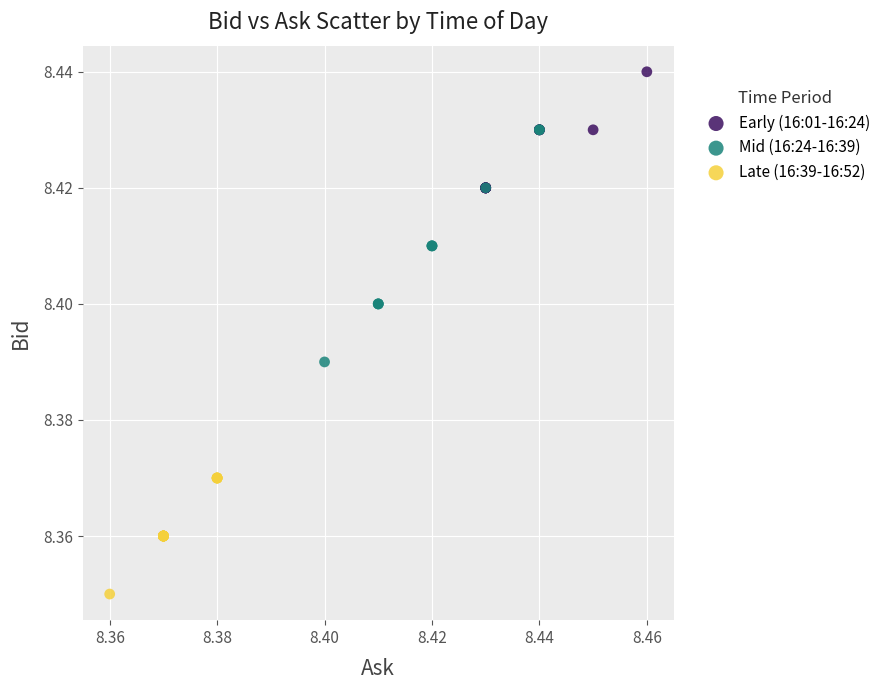

Which series contains the lowest Y value?

Late (16:39-16:52)